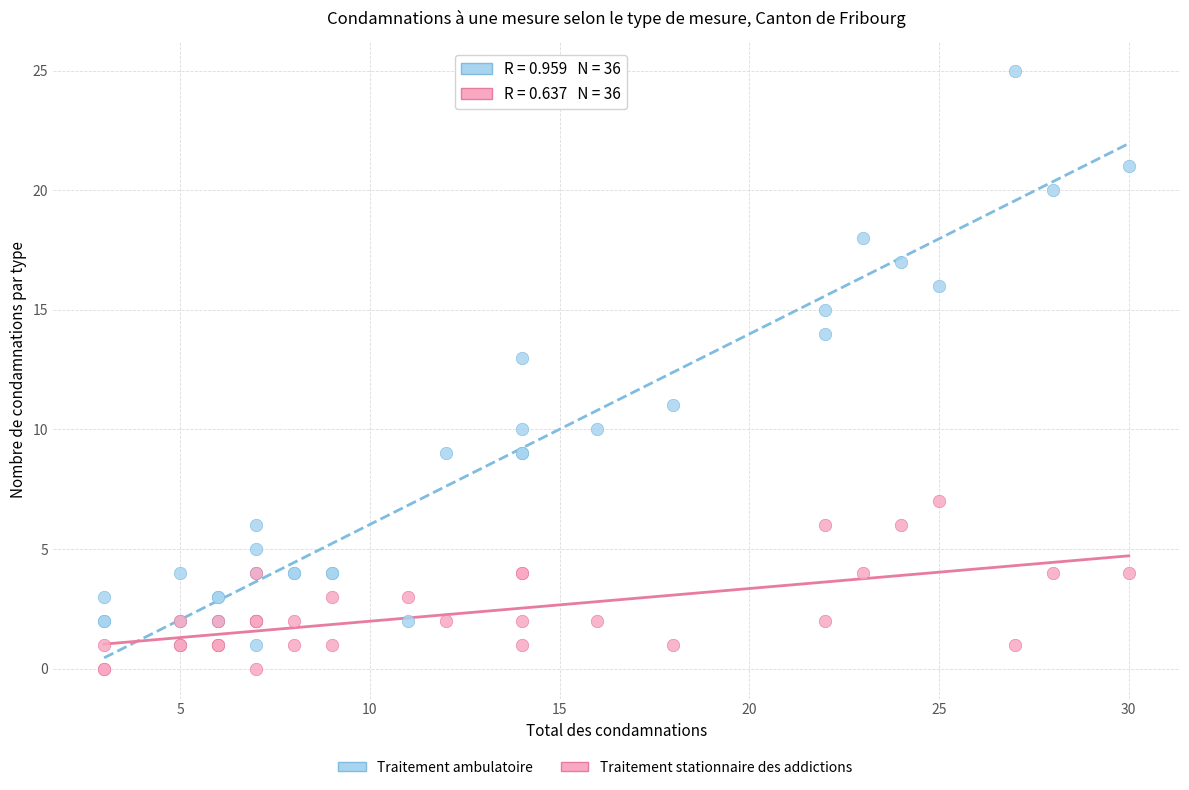

Which series has the largest Y range (max minus min)?

Traitement ambulatoire